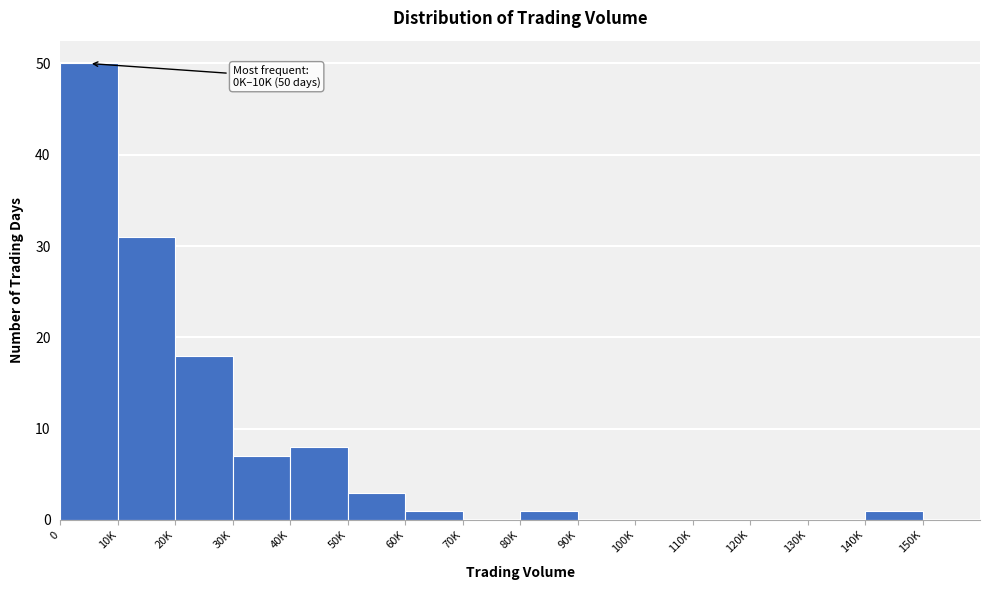

Reading left to right, what are all the values shown in this chart?

0=50	10K=31	20K=18	30K=7	40K=8	50K=3	60K=1	70K=0	80K=1	90K=0	100K=0	110K=0	120K=0	130K=0	140K=1	150K=0